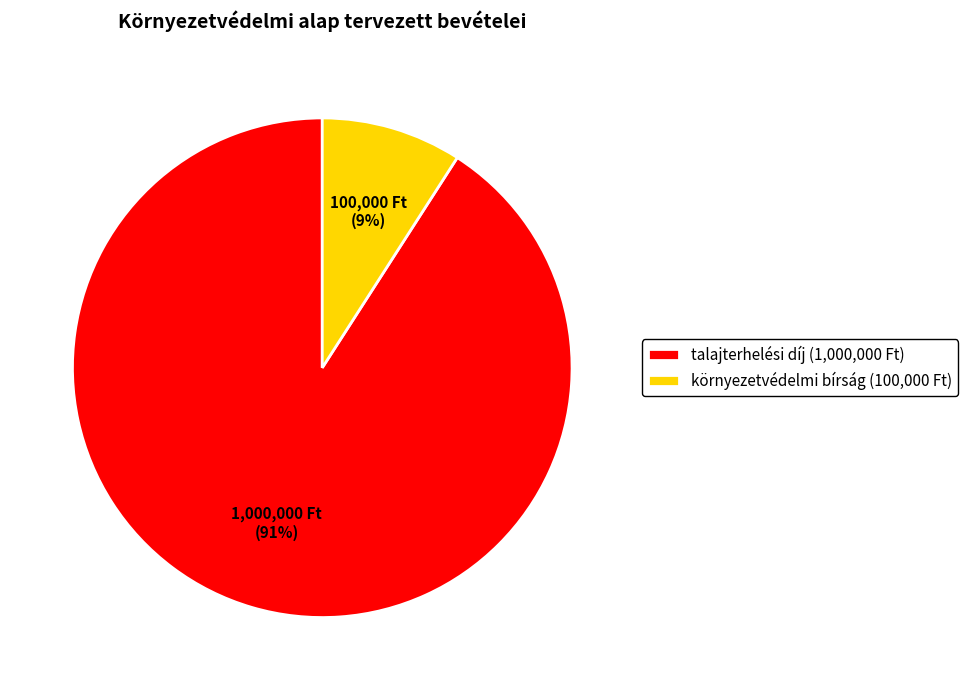

Count the number of slices in the pie.

2